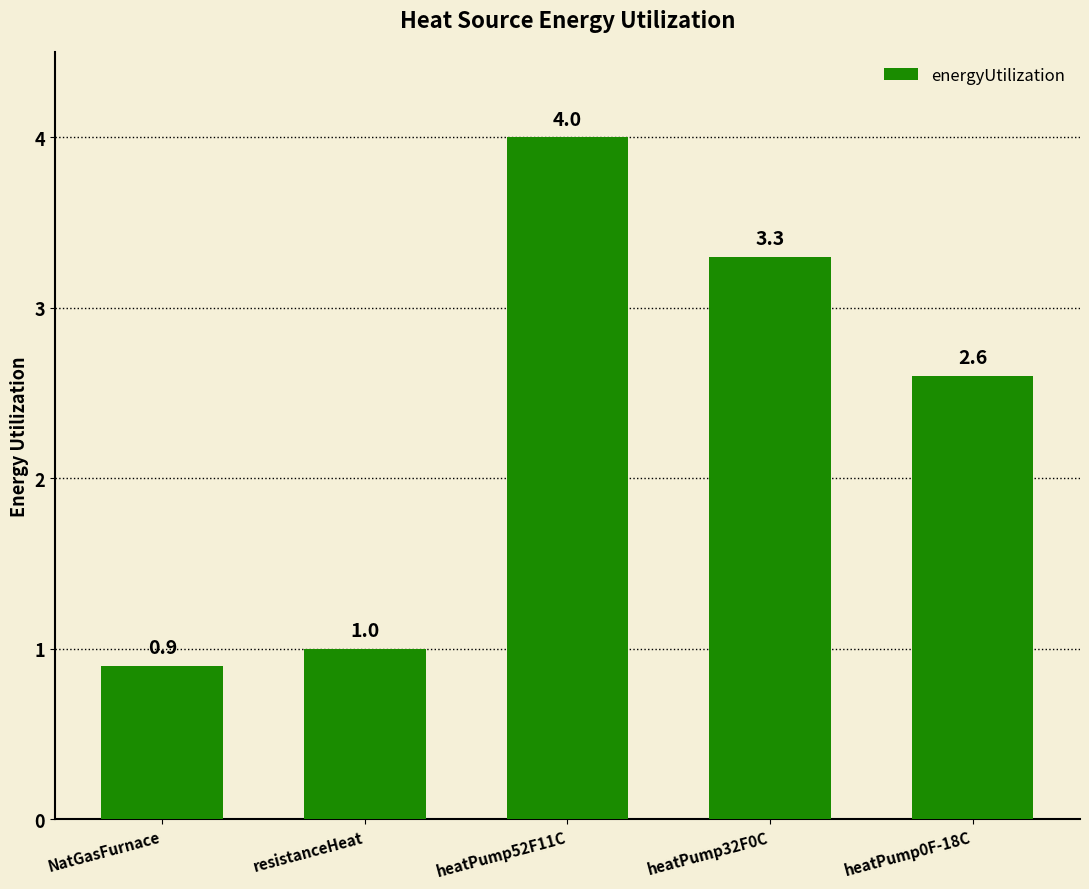

How many distinct data groups are displayed?

1